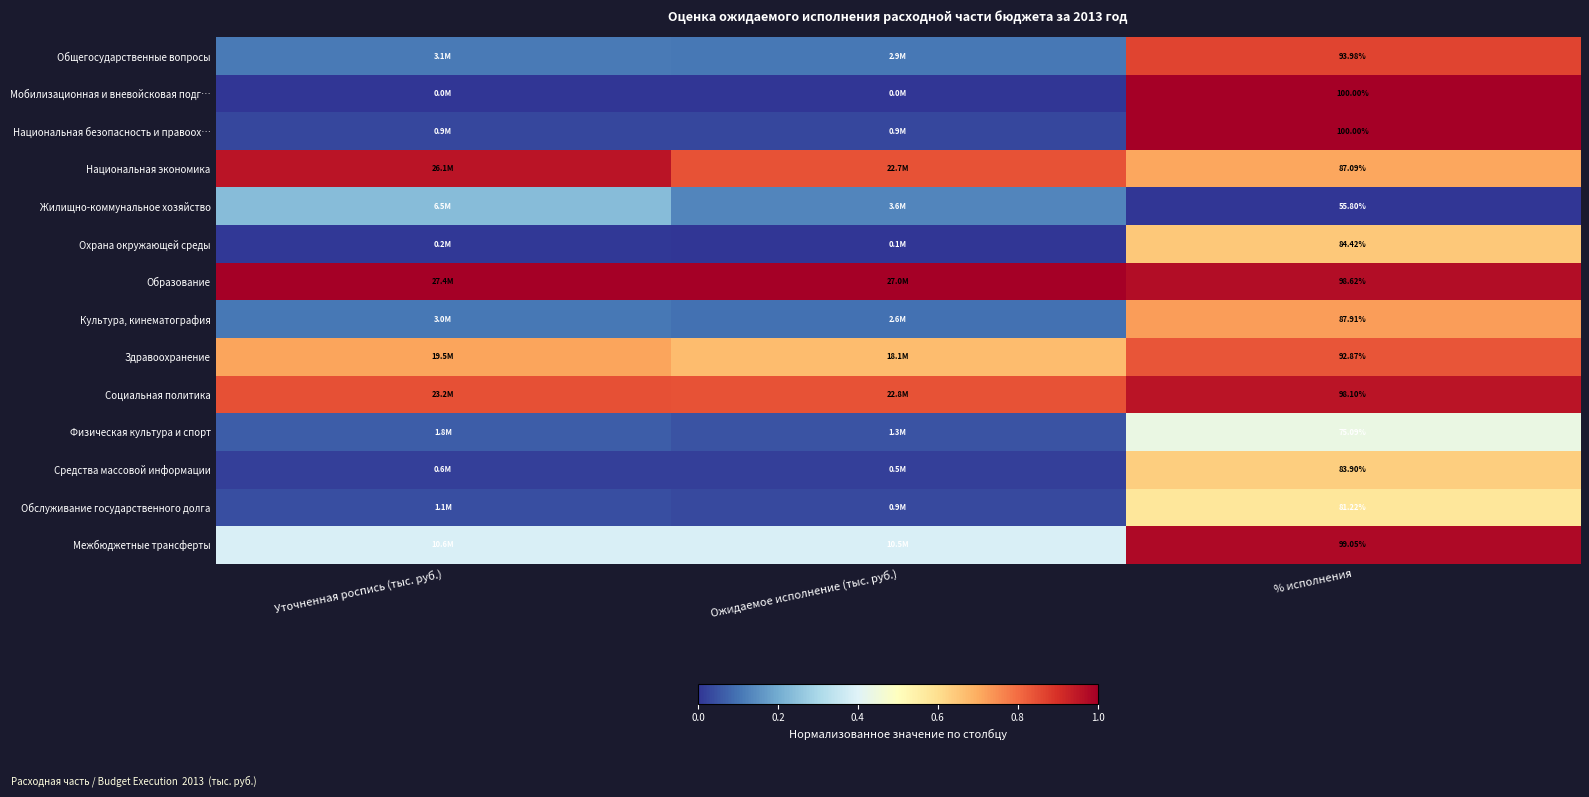

Is the value of Образование at % исполнения greater than the value of Мобилизационная и вневойсковая подг… at % исполнения?

No